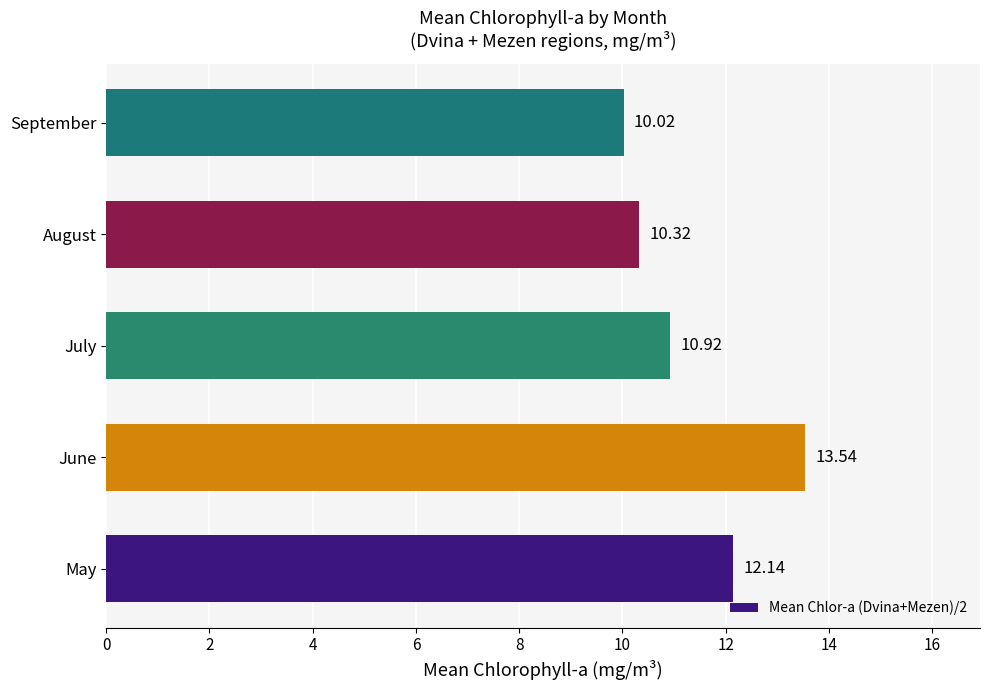

Are the bars horizontal?

Yes